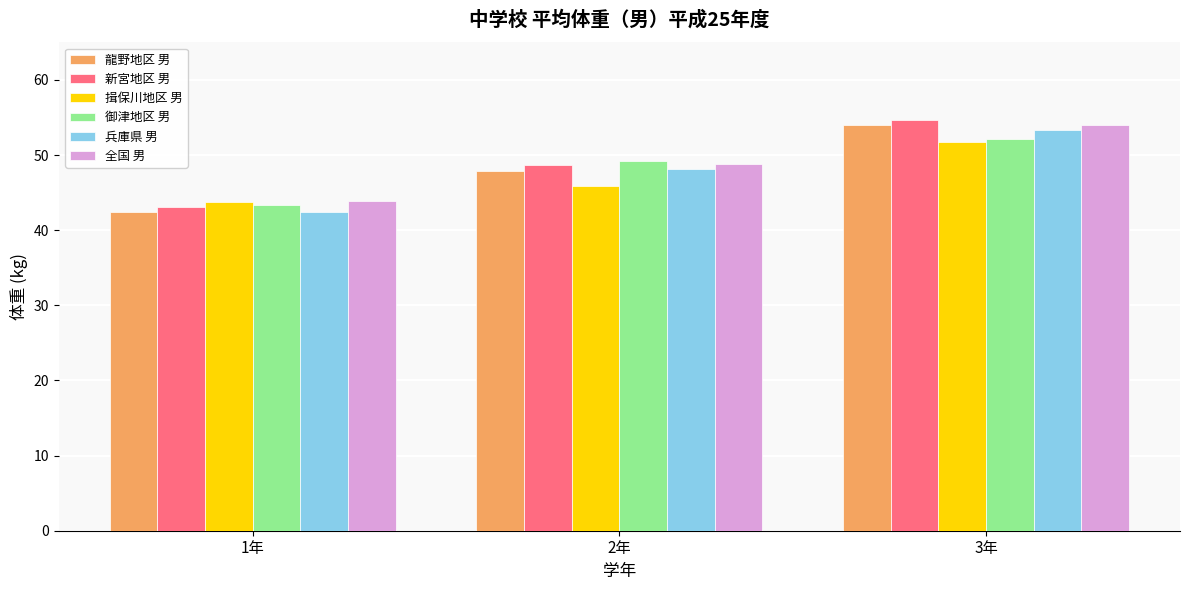

Reading right to left, what are all the values shown in this chart?

龍野地区 男: 54.0	47.9	42.4
新宮地区 男: 54.7	48.7	43.1
揖保川地区 男: 51.8	45.9	43.7
御津地区 男: 52.2	49.2	43.4
兵庫県 男: 53.4	48.2	42.4
全国 男: 54.0	48.8	43.9